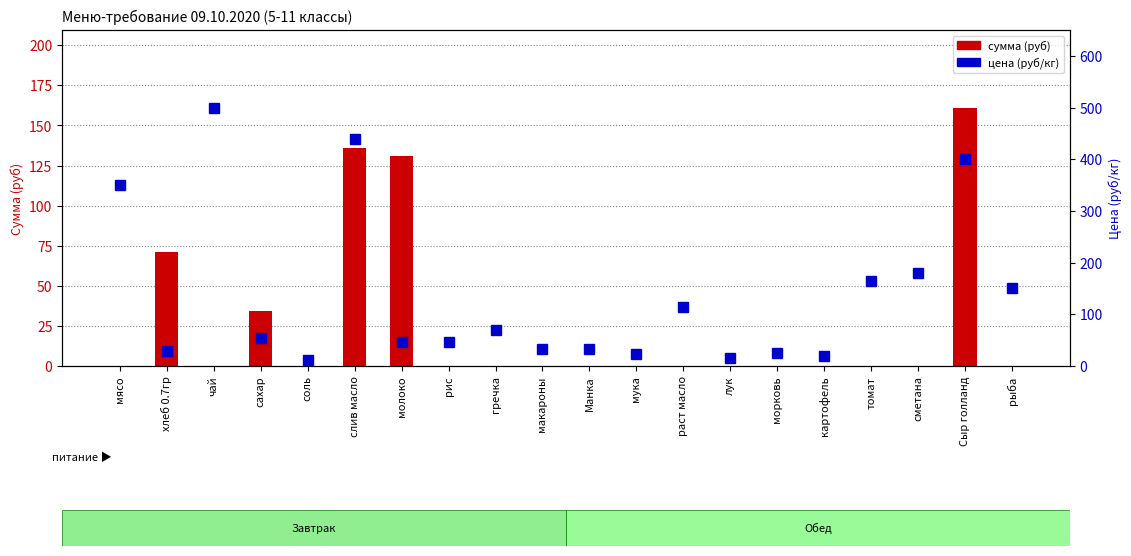

Which series has the largest range (max minus min)?

цена (руб/кг)